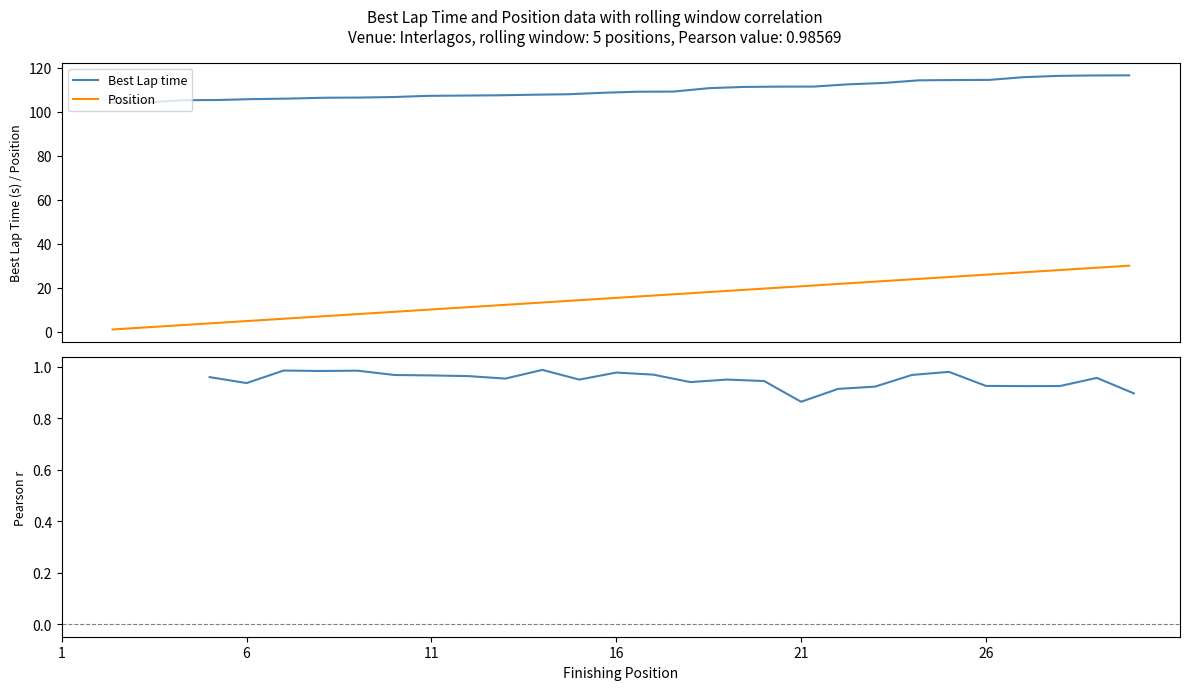

True or false: Position and Best Lap time intersect in this chart.

False